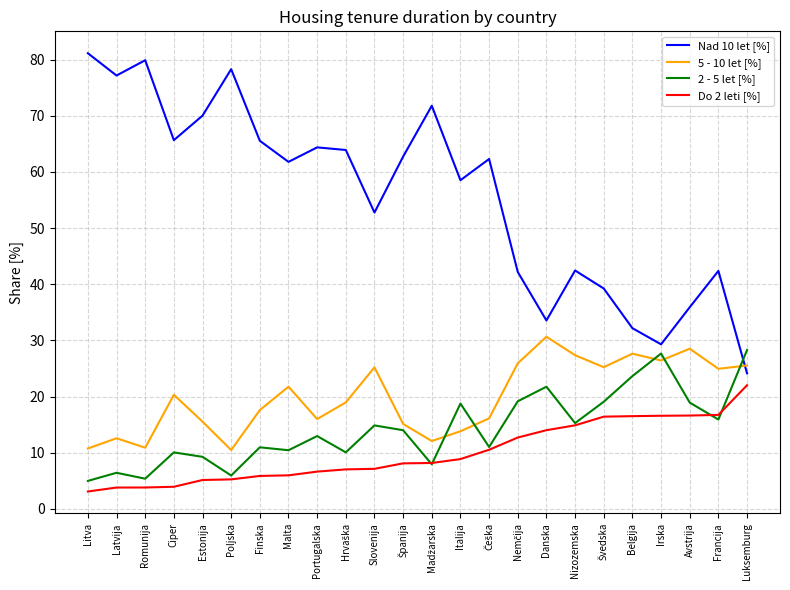

What are all the series names shown in the legend?

Nad 10 let [%], 5 - 10 let [%], 2 - 5 let [%], Do 2 leti [%]